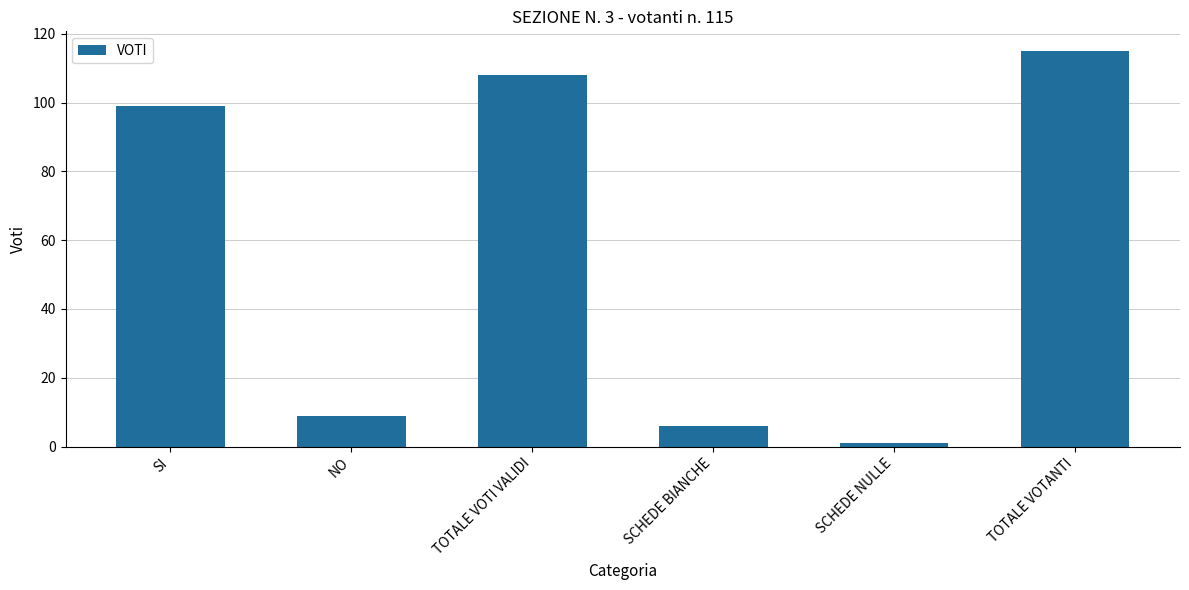

What is the sum of the values at TOTALE VOTI VALIDI and SI?

207